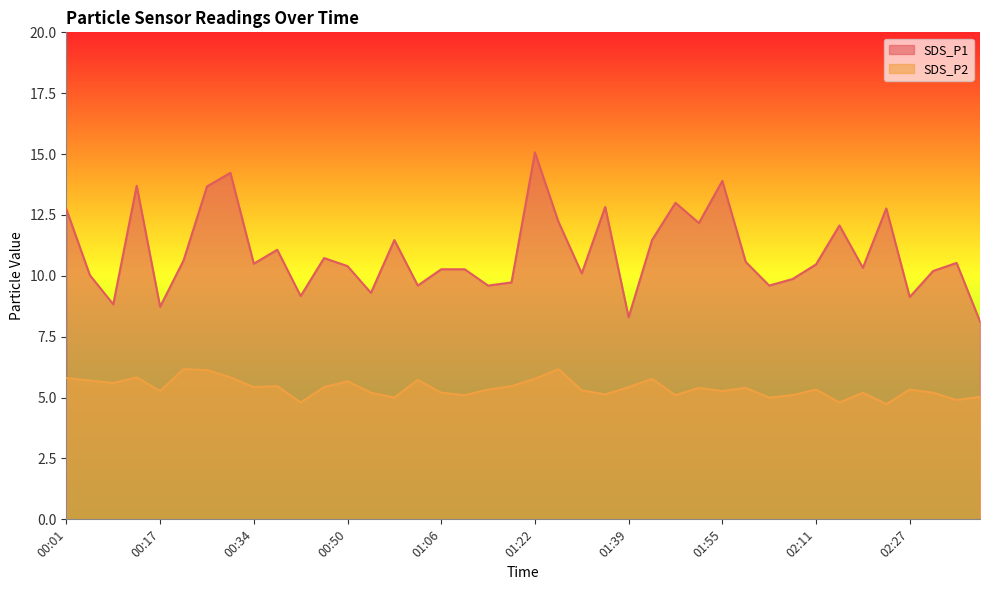

True or false: SDS_P2 has a value of 4.8 at 00:42.

True